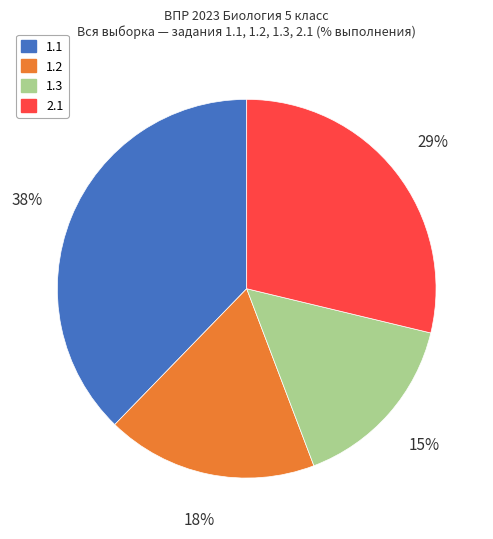

Which has a higher value, 1.3 or 1.2?

1.2